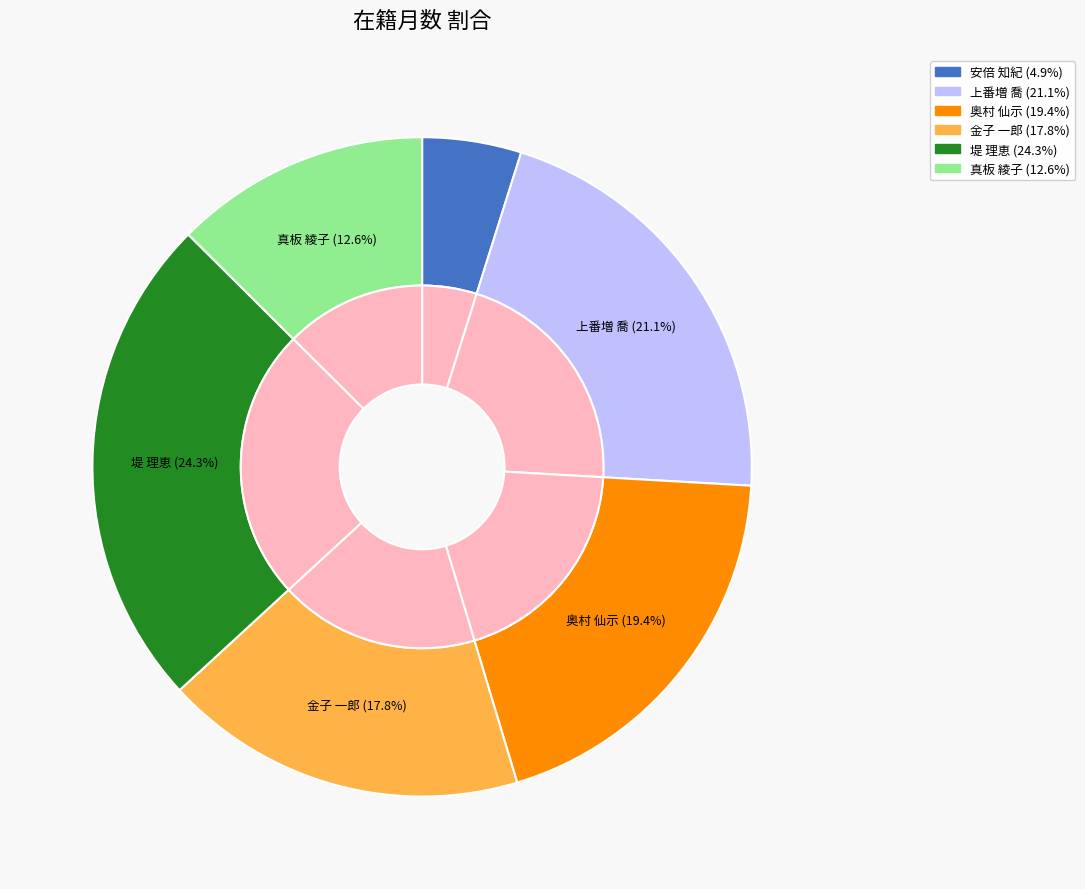

How many slices are in this pie chart?

6